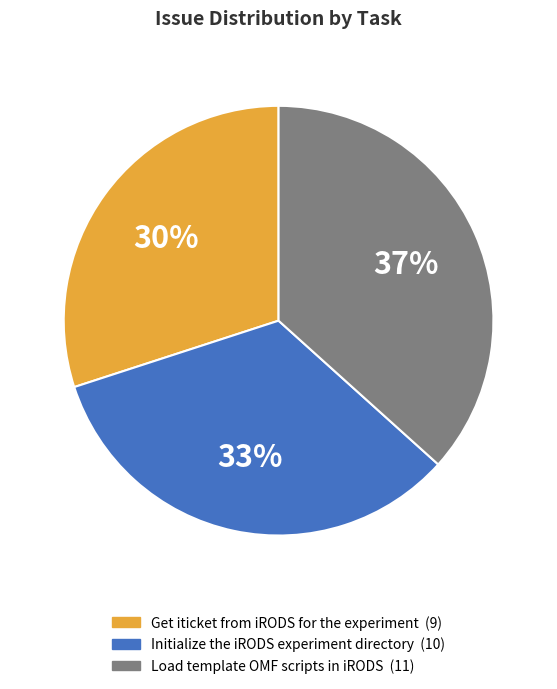

Does any single category account for the majority?

No